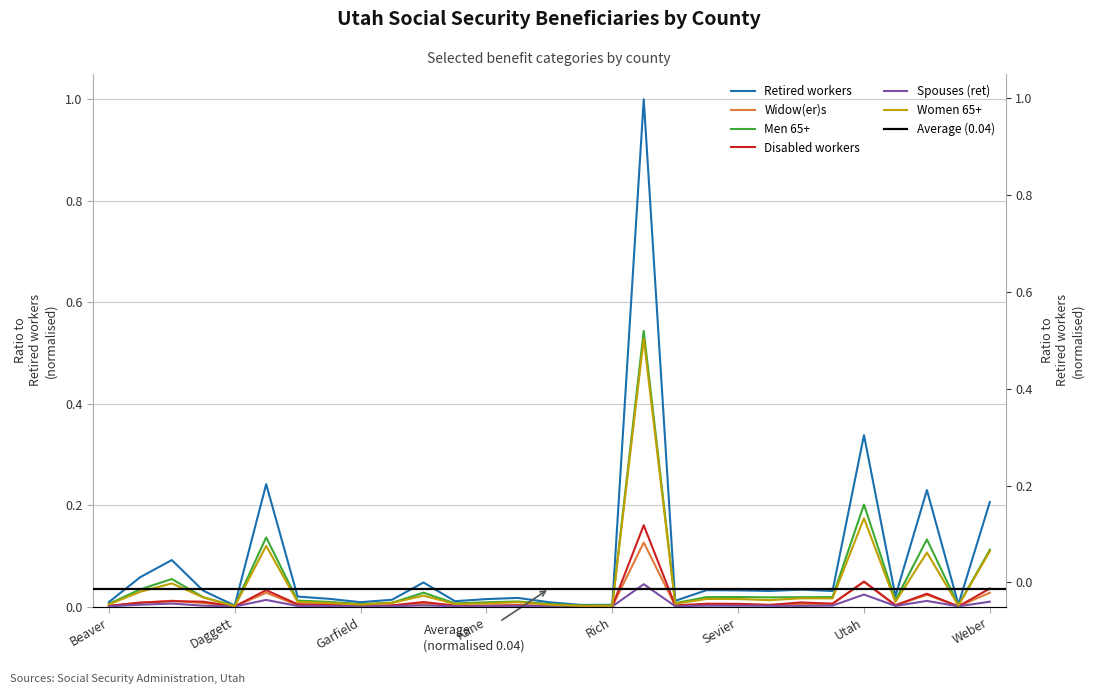

What position from the right is Duchesne?

23